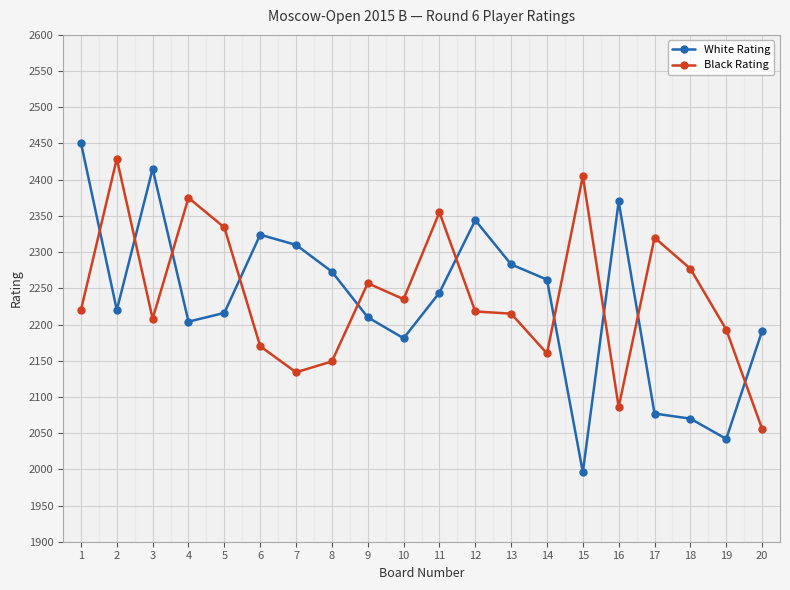

True or false: Black Rating has a value of 717 at 4.

False